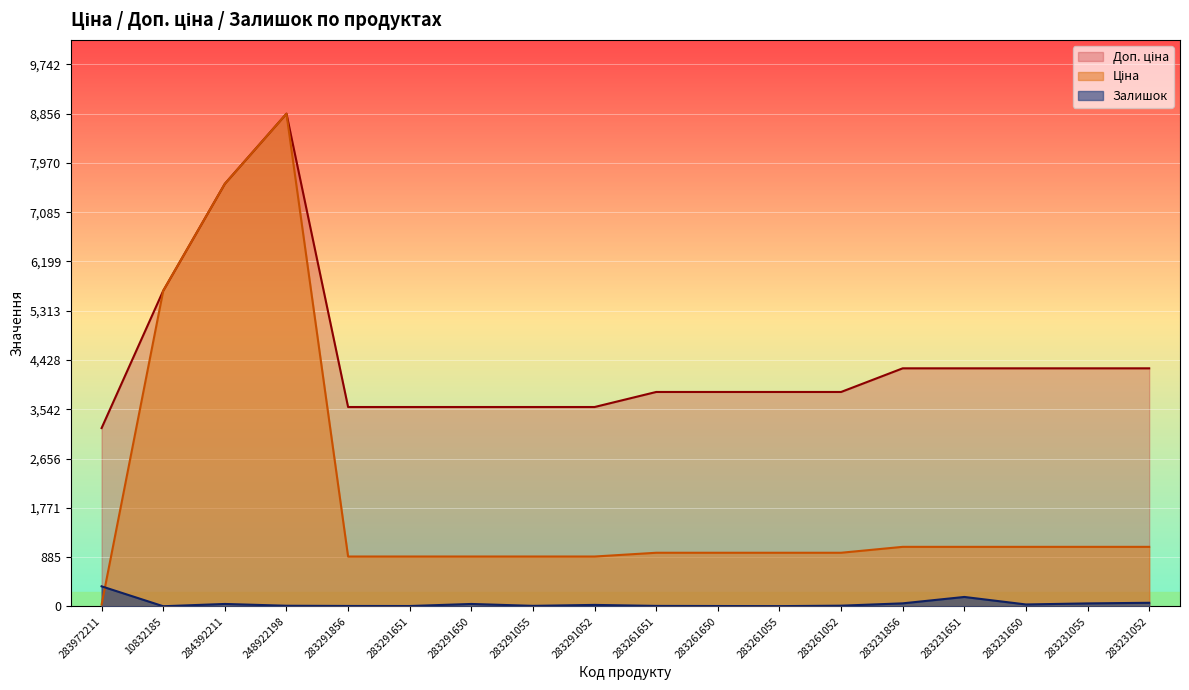

What is the difference between the highest and lowest values at 283261055?

3850.0